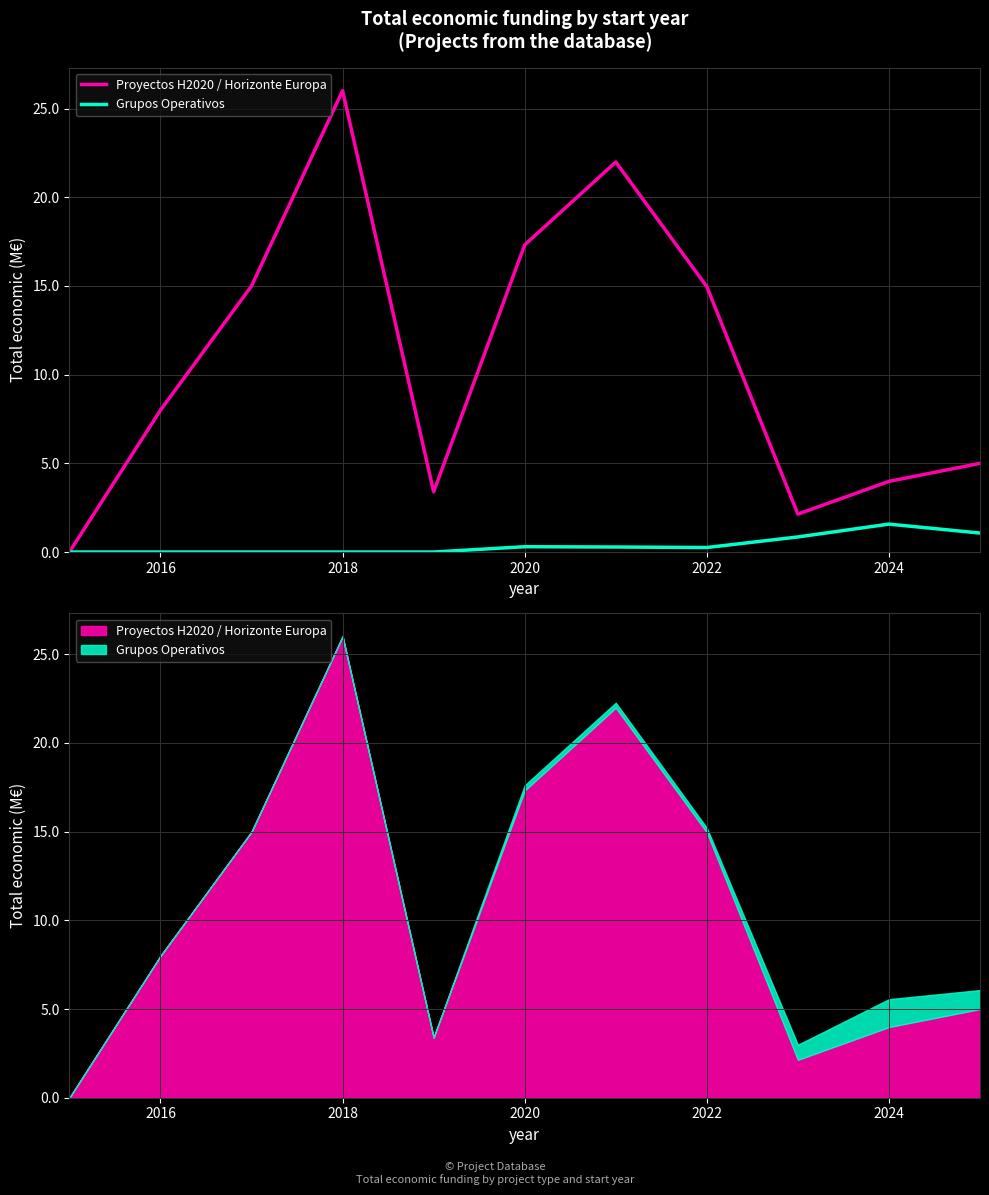

List the series in order of their overall mean, highest first.

Proyectos H2020 / Horizonte Europa, Grupos Operativos